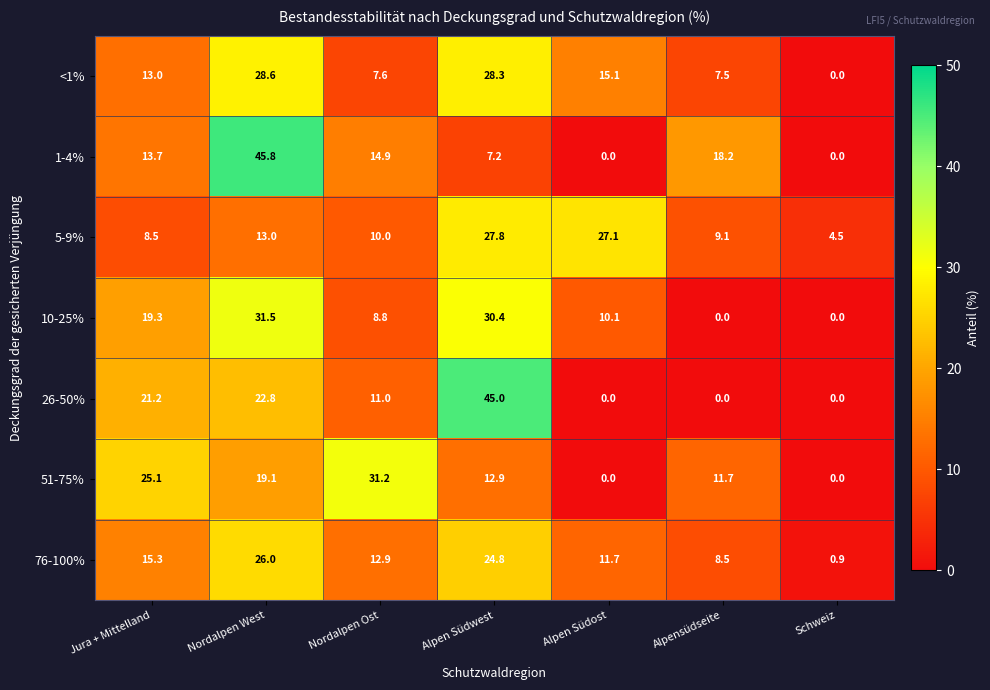

What is the difference between the second highest and minimum values in the <1% series?

28.3